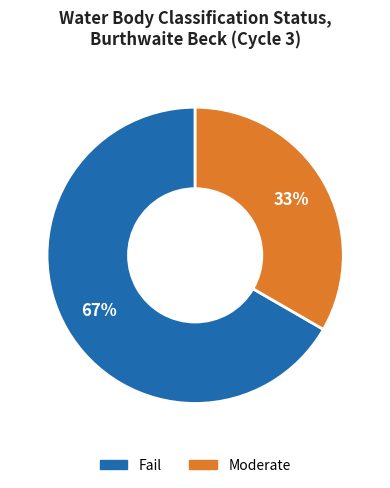

Which slice is the smallest?

Moderate